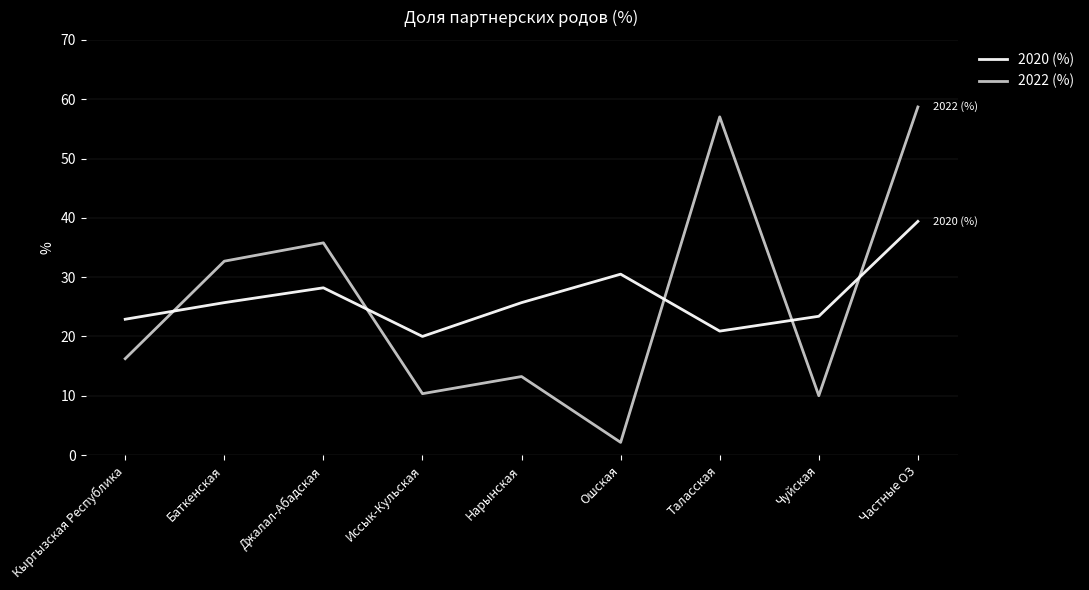

Reading right to left, transcribe all the data shown in this chart.

2020 (%): 39.4	23.4	20.9	30.5	25.7	20.0	28.2	25.7	22.9
2022 (%): 58.7	10.0	57.0	2.1	13.2	10.3	35.8	32.7	16.2